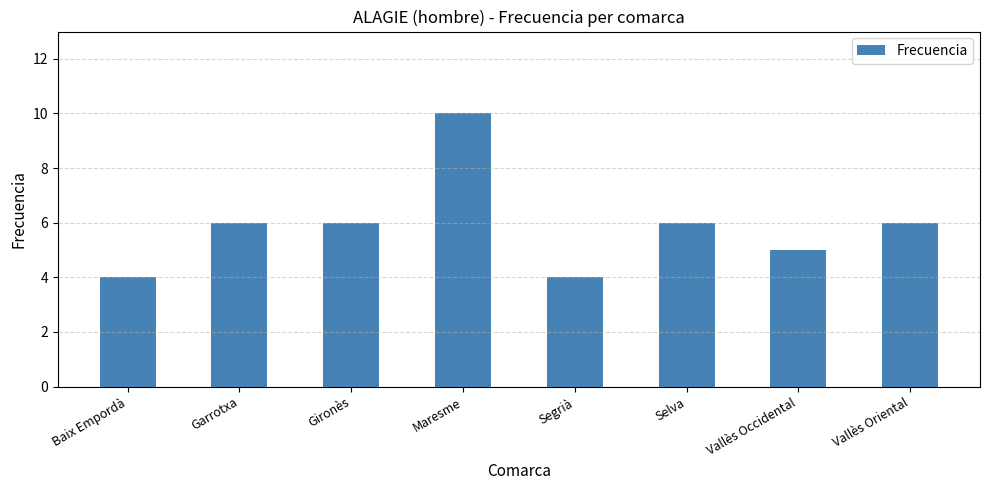

True or false: the data shows 6 at Gironès.

True